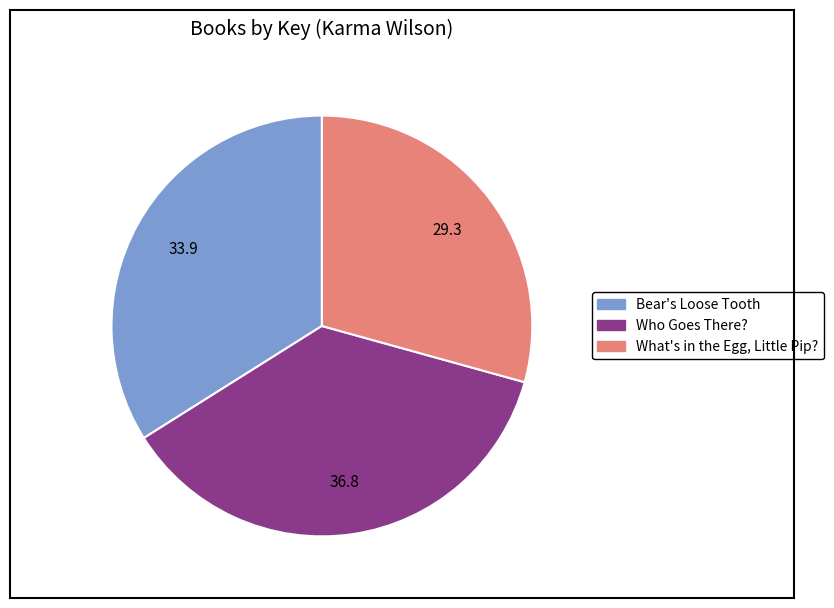

Which has a higher value, What's in the Egg, Little Pip? or Who Goes There??

Who Goes There?